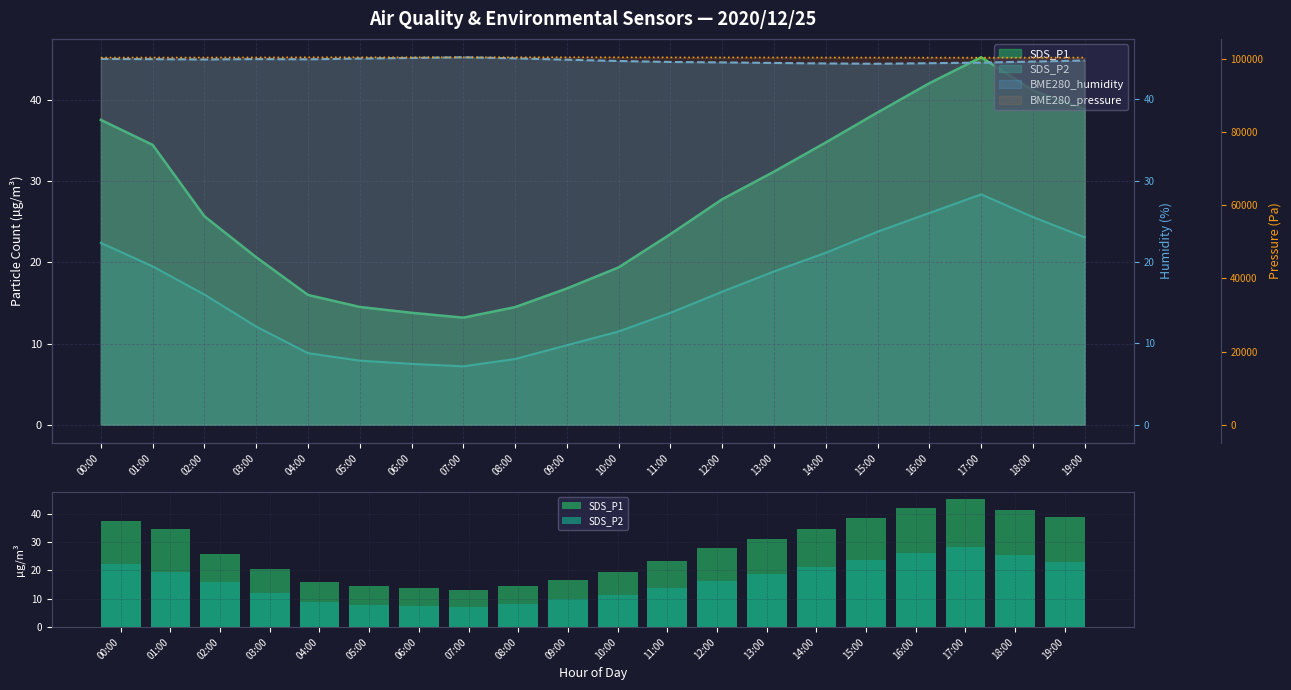

What is the sum of all SDS_P1 values?

550.0